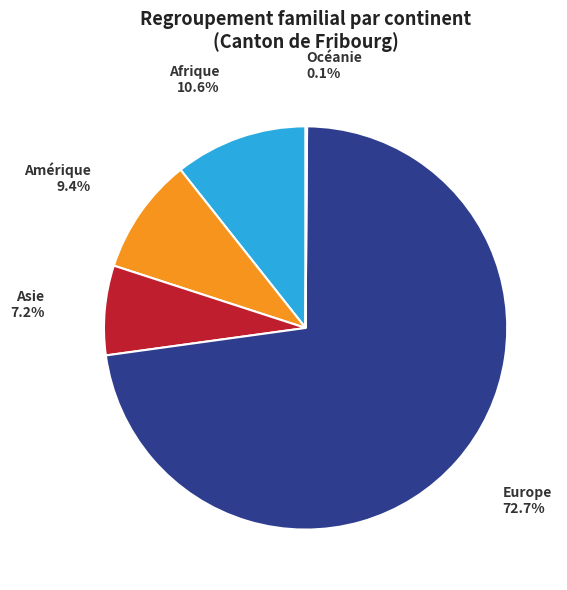

Which has a higher value, Afrique or Amérique?

Afrique